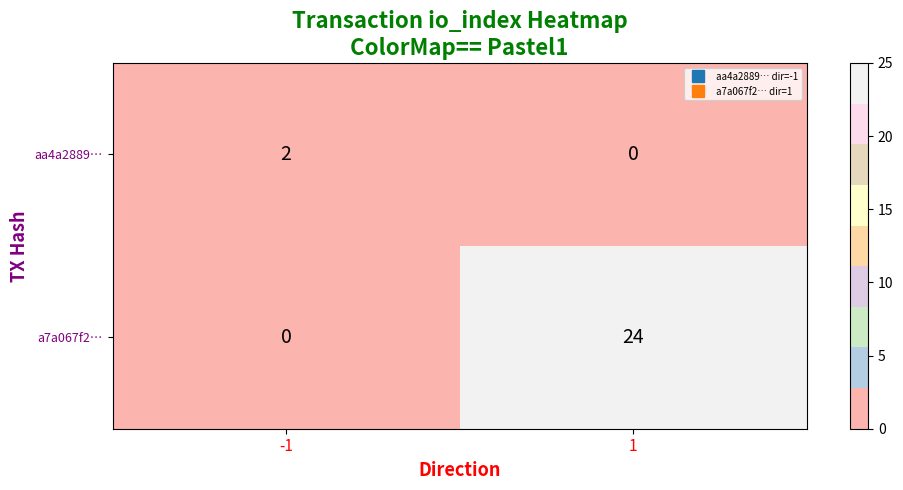

What is the difference between the maximum and minimum values in the a7a067f2… series?

24